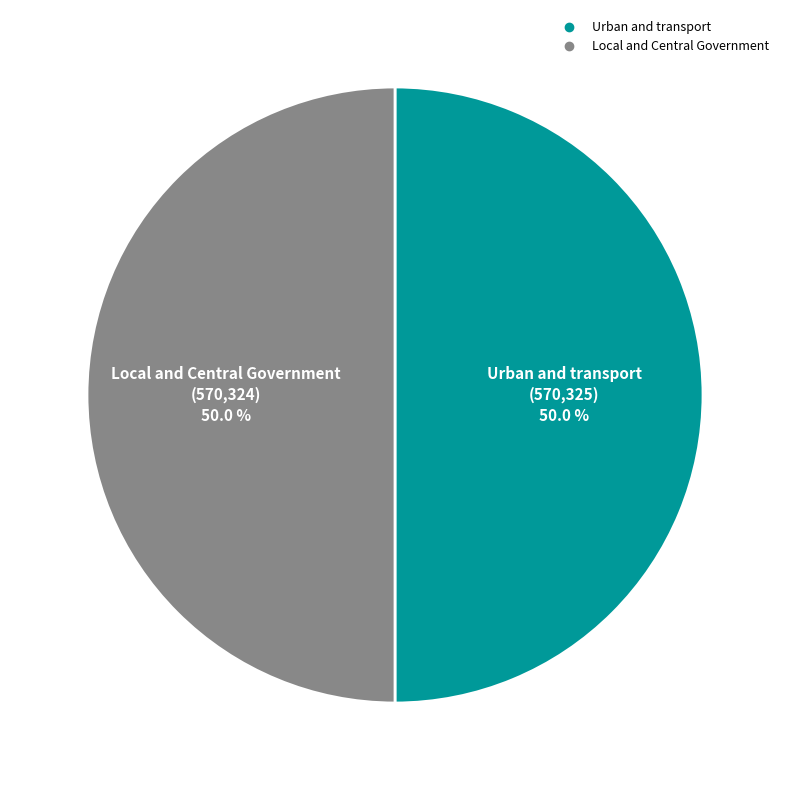

Is the sum of Local and Central Government and Urban and transport greater than half?

Yes